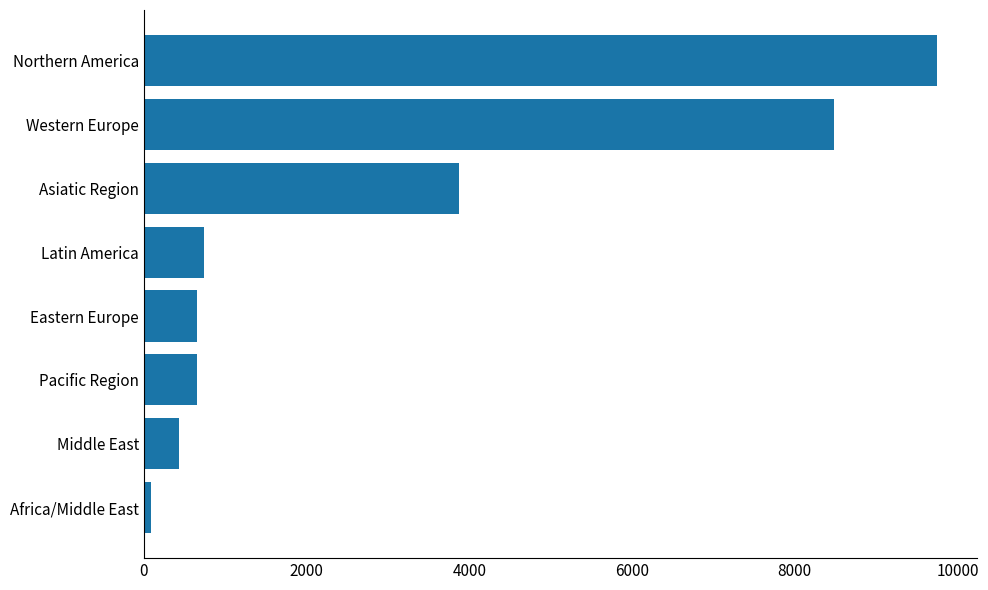

Count the number of data series in this chart.

1